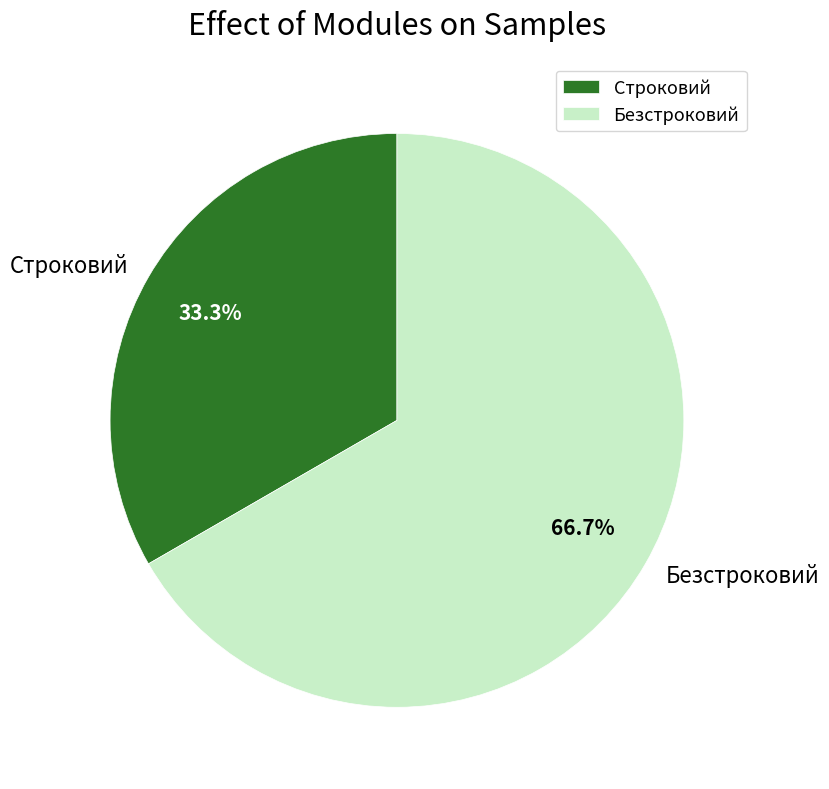

How many slices are in this pie chart?

2